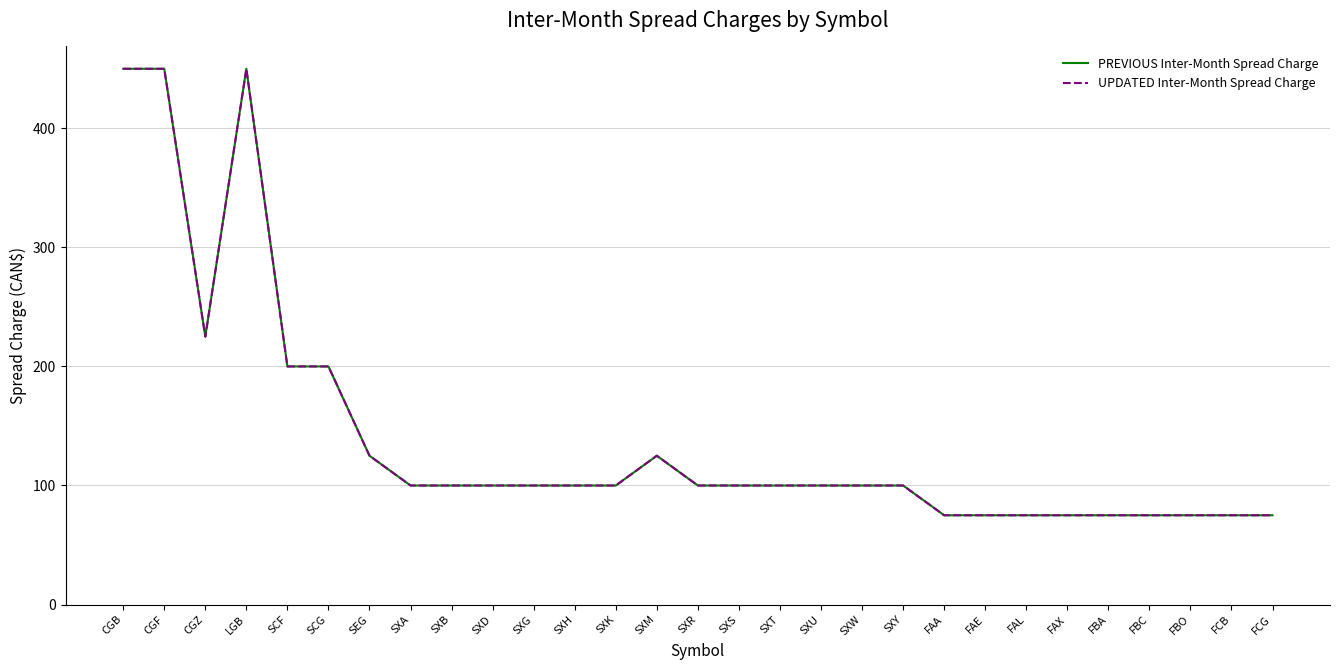

Which label corresponds to the largest value in the chart?

CGB